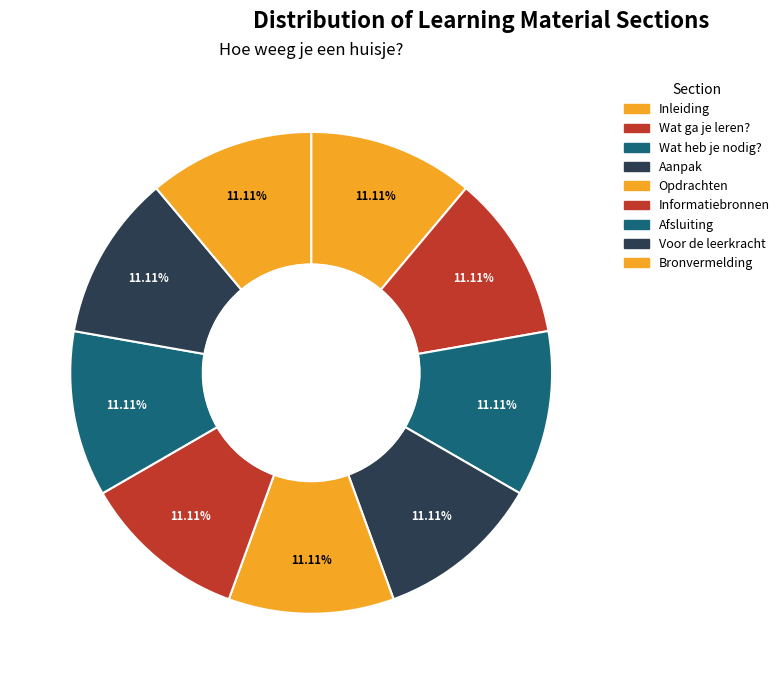

What is the smallest slice in the pie chart?

Inleiding